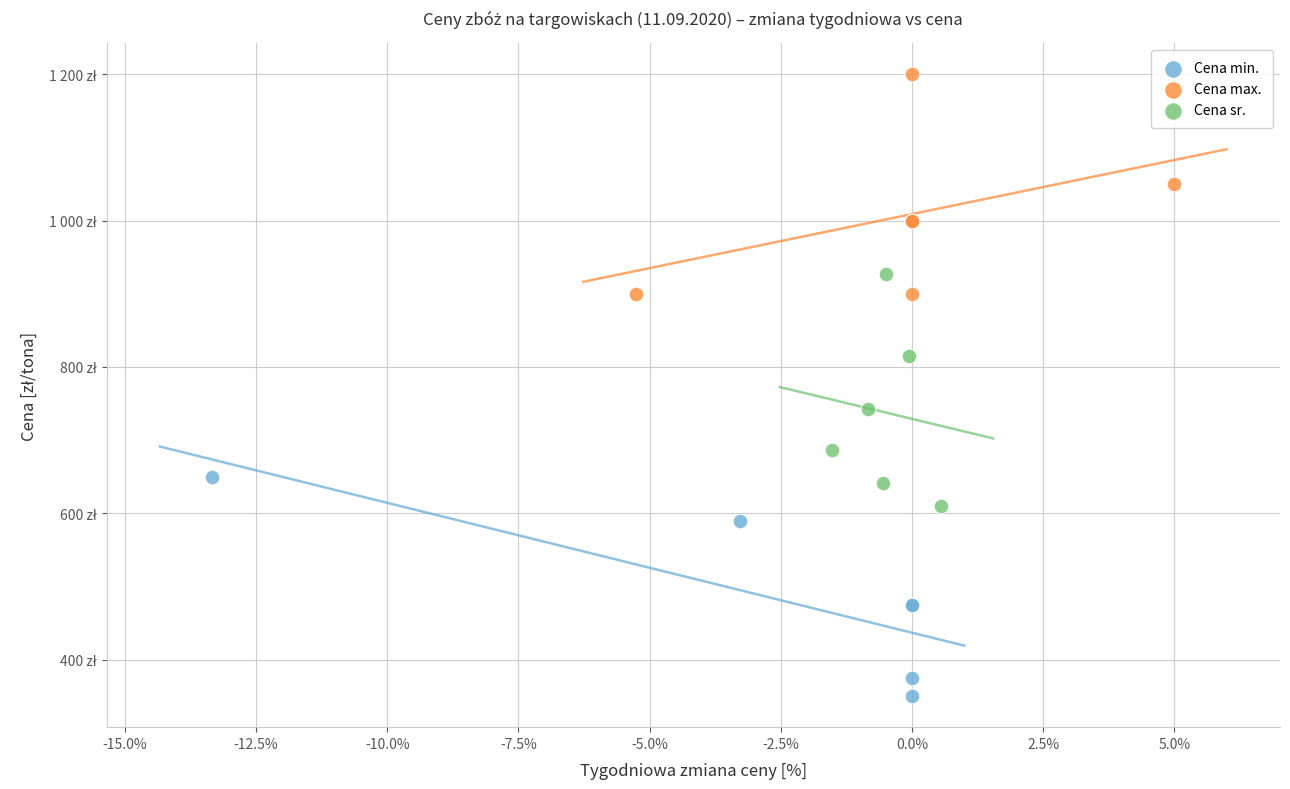

What are all the series names shown in the legend?

Cena min., Cena max., Cena sr.